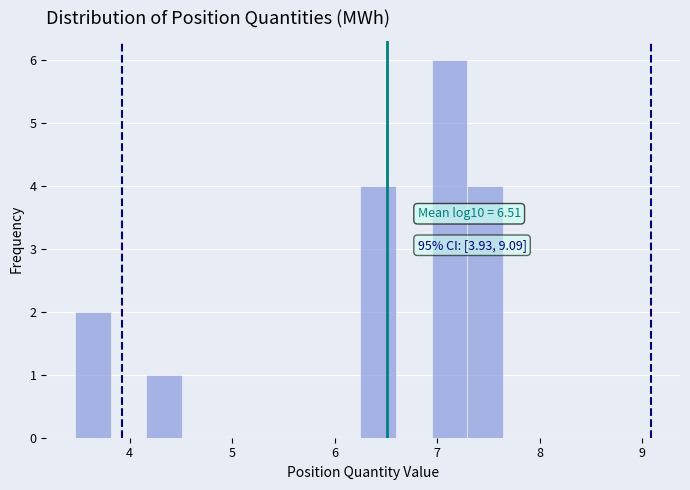

Around what value on the x-axis is the tallest bar? Give the approximate position of its centre, as read against the axis.

7.1